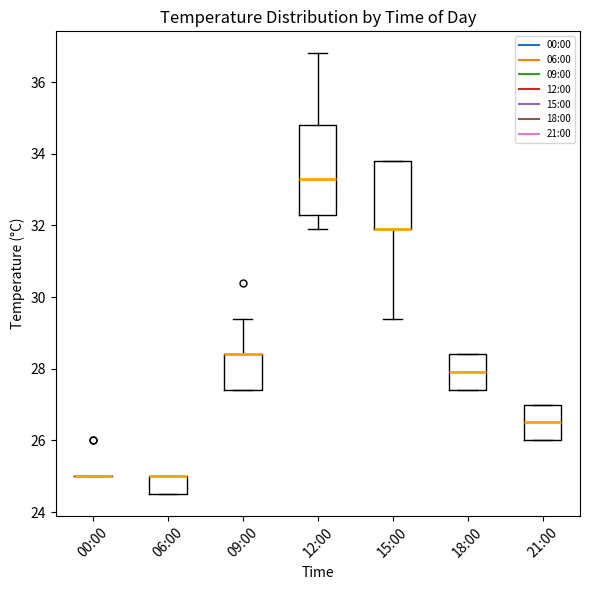

Reading left to right, read every box against the y-axis: the position of its median line, the range the box covers, and the ends of its whiskers. The values are not printed on the chart, so give them approximately, as read against the axis.

00:00: box collapsed to a line at 25.0, whiskers 25.0 to 25.0
06:00: median 25.0 (drawn on the box's upper edge), box 24.6 to 25.0, whiskers 24.6 to 25.0
09:00: median 28.4 (drawn on the box's upper edge), box 27.4 to 28.4, whiskers 27.4 to 29.4
12:00: median 33.4, box 32.4 to 34.8, whiskers 32.0 to 36.8
15:00: median 32.0 (drawn on the box's lower edge), box 32.0 to 33.8, whiskers 29.4 to 33.8
18:00: median 28.0, box 27.4 to 28.4, whiskers 27.4 to 28.4
21:00: median 26.6, box 26.0 to 27.0, whiskers 26.0 to 27.0